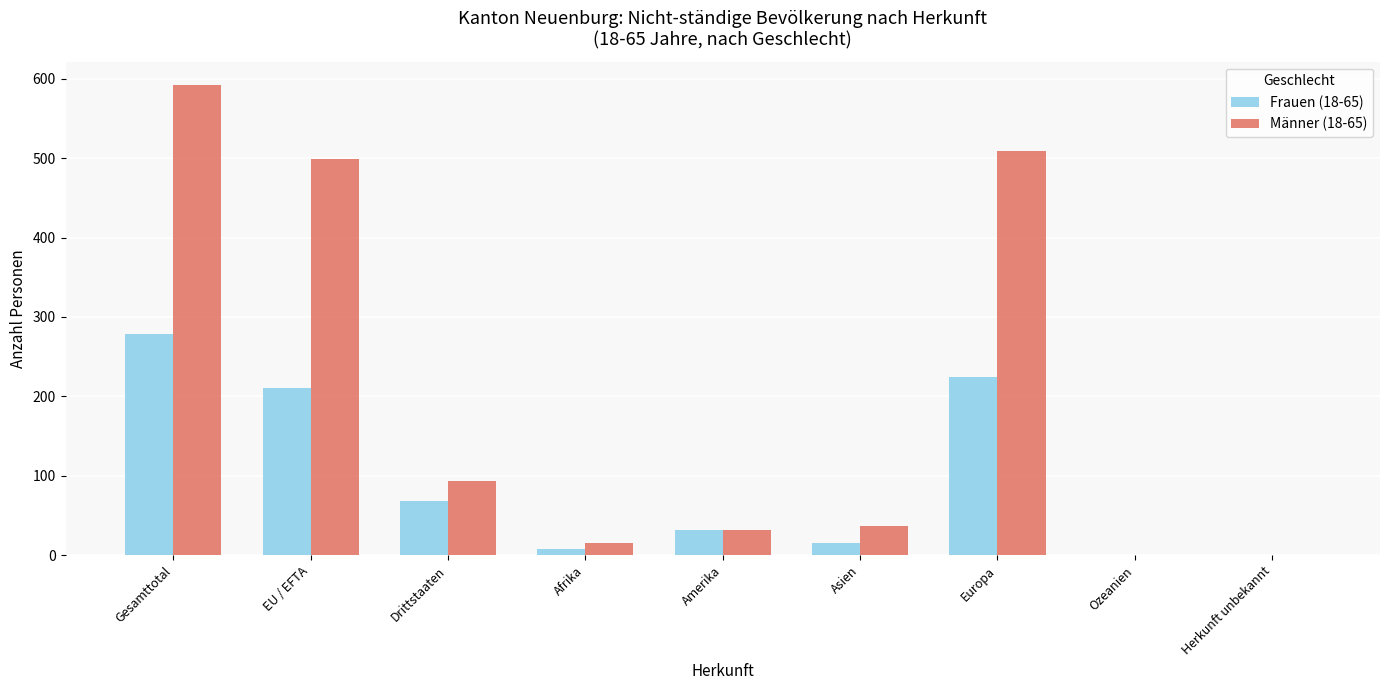

Reading right to left, list all the values displayed in this chart.

Frauen (18-65): Herkunft unbekannt=0	Ozeanien=0	Europa=225	Asien=15	Amerika=31	Afrika=8	Drittstaaten=68	EU / EFTA=211	Gesamttotal=279
Männer (18-65): Herkunft unbekannt=0	Ozeanien=0	Europa=509	Asien=37	Amerika=31	Afrika=15	Drittstaaten=93	EU / EFTA=499	Gesamttotal=592